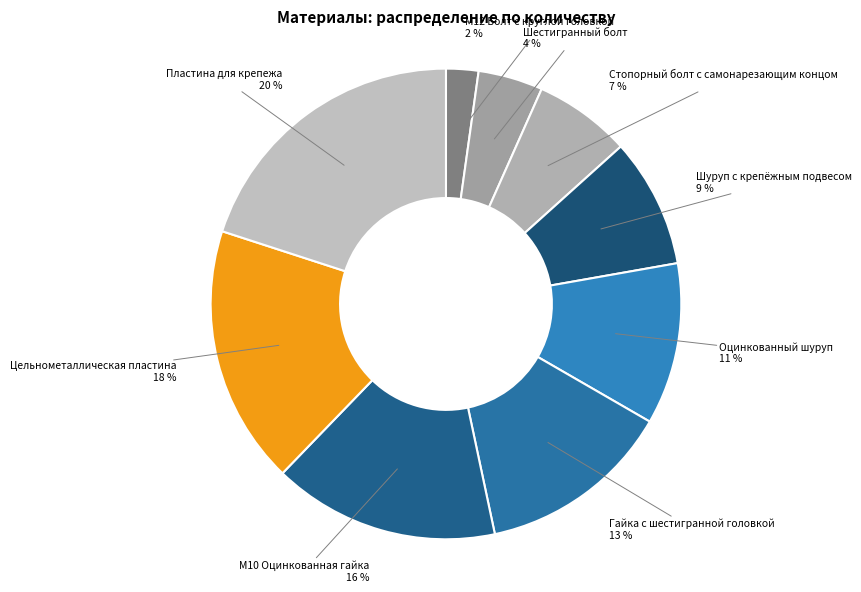

To the nearest percent, what percentage of the pie is Пластина для крепежа?

20%